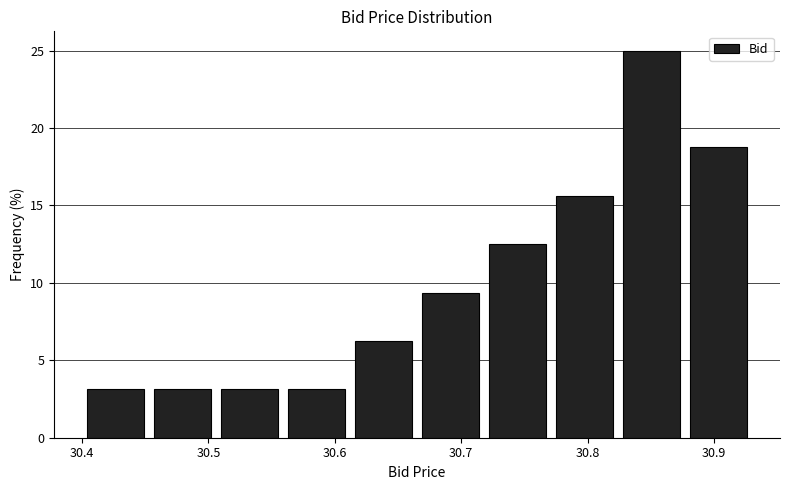

Which range on the x-axis has the tallest bar?

30.824 to 30.877